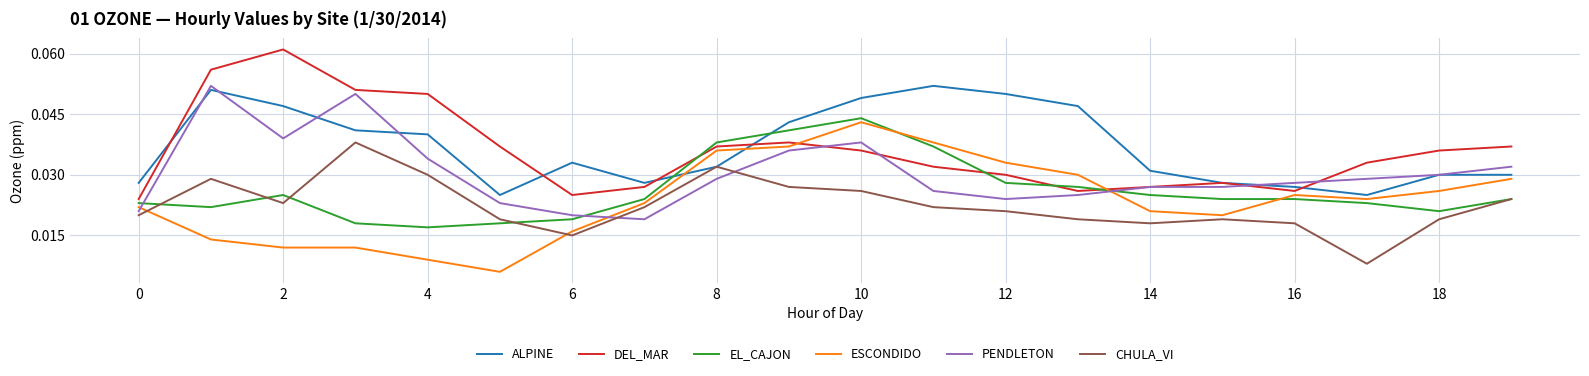

What are all the series names shown in the legend?

ALPINE, DEL_MAR, EL_CAJON, ESCONDIDO, PENDLETON, CHULA_VI